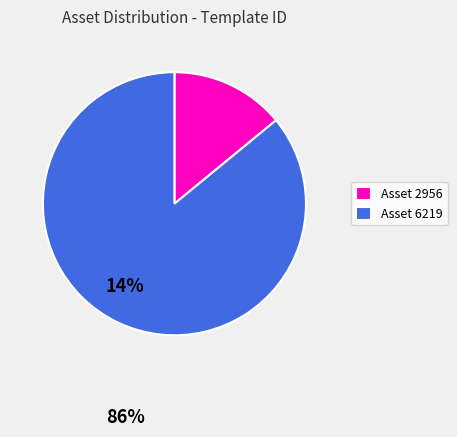

Which category accounts for the majority?

Asset 6219